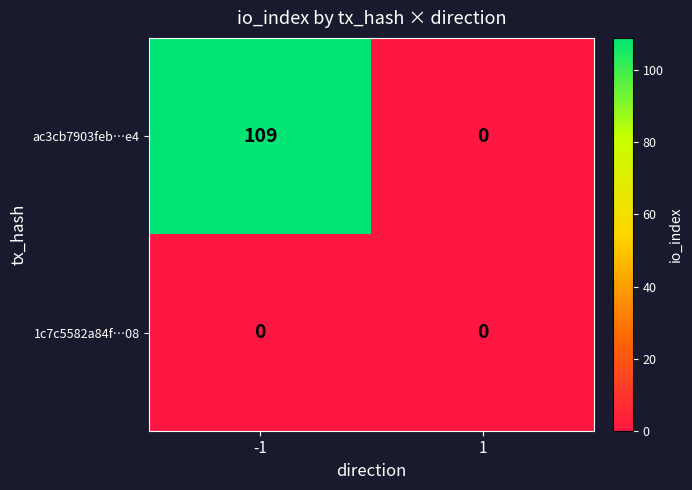

At how many categories does at least one series exceed 50?

1